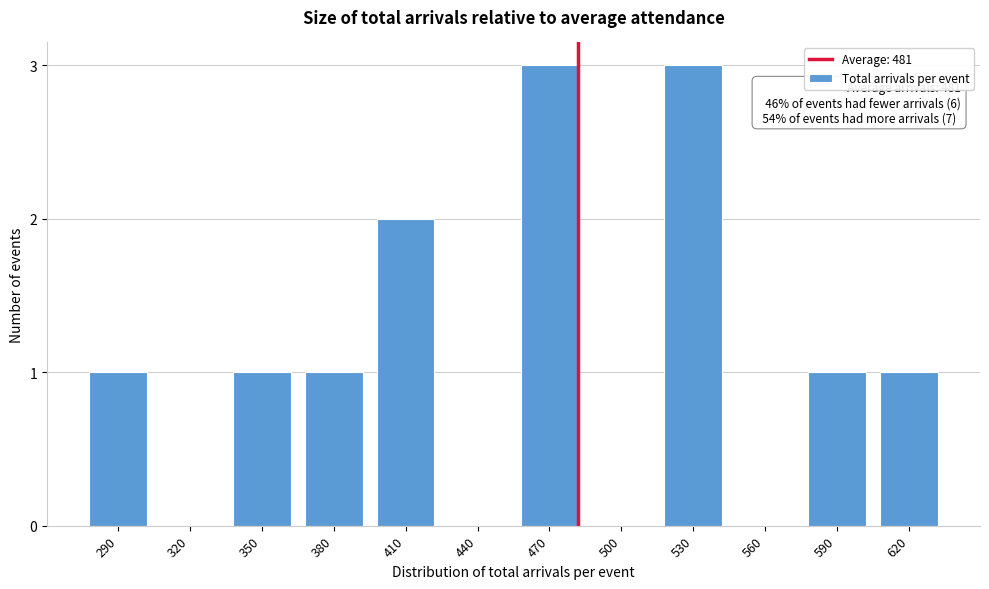

Reading right to left, list all the values displayed in this chart.

620=1	590=1	560=0	530=3	500=0	470=3	440=0	410=2	380=1	350=1	320=0	290=1